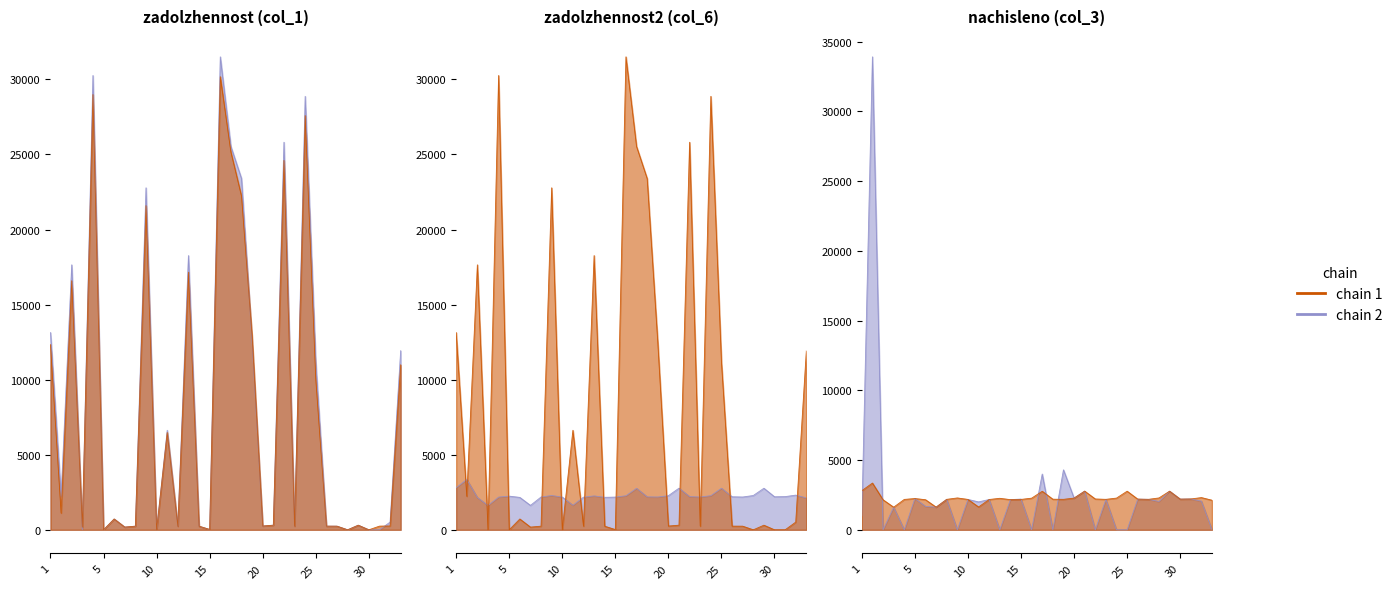

What is the average value of the nachisleno (col_3) series?

2276.4